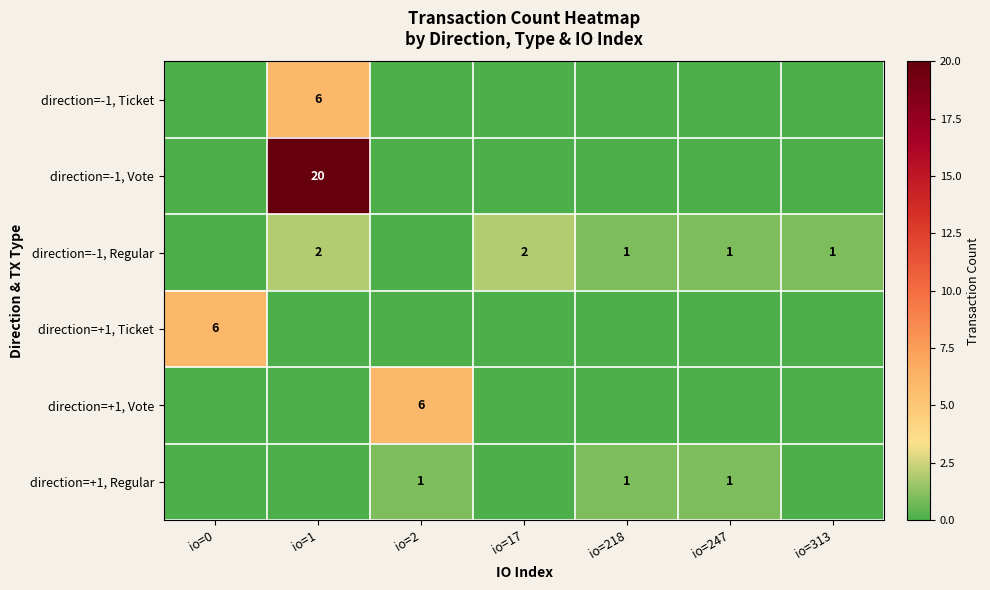

The direction=+1, Regular series shows 1 at io=2. True or false?

True